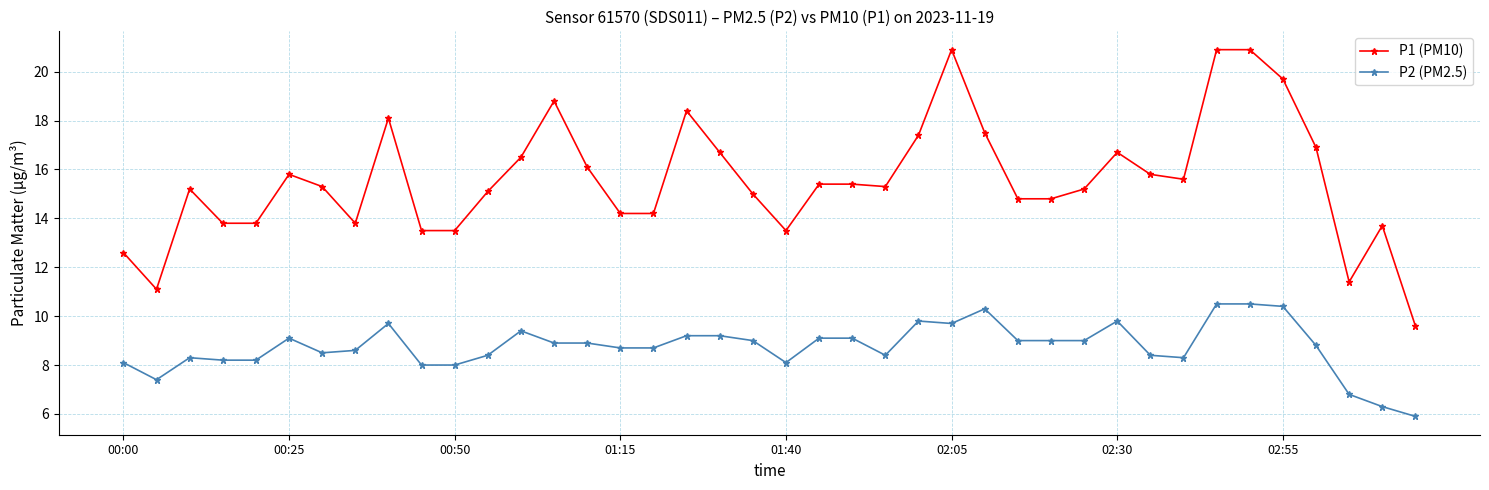

True or false: P1 (PM10) and P2 (PM2.5) intersect in this chart.

False